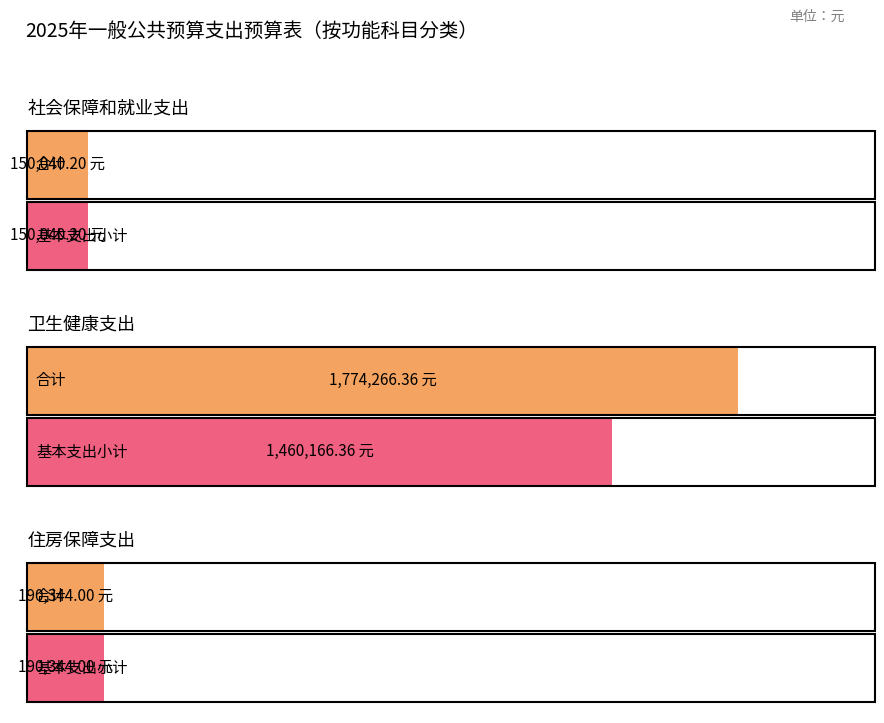

Are the bars horizontal?

Yes